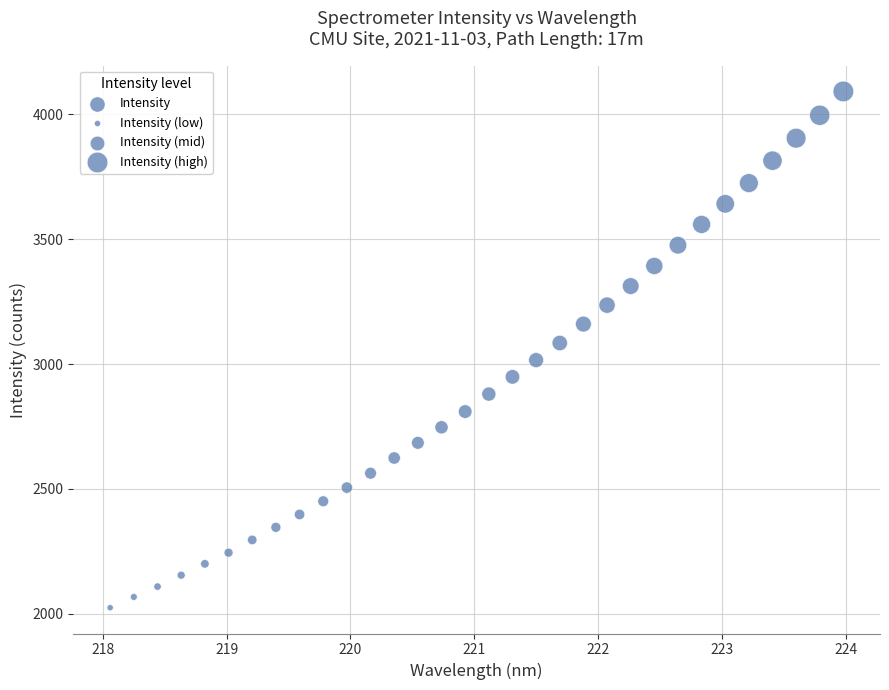

What is the range of Y values (max minus min)?

2065.4